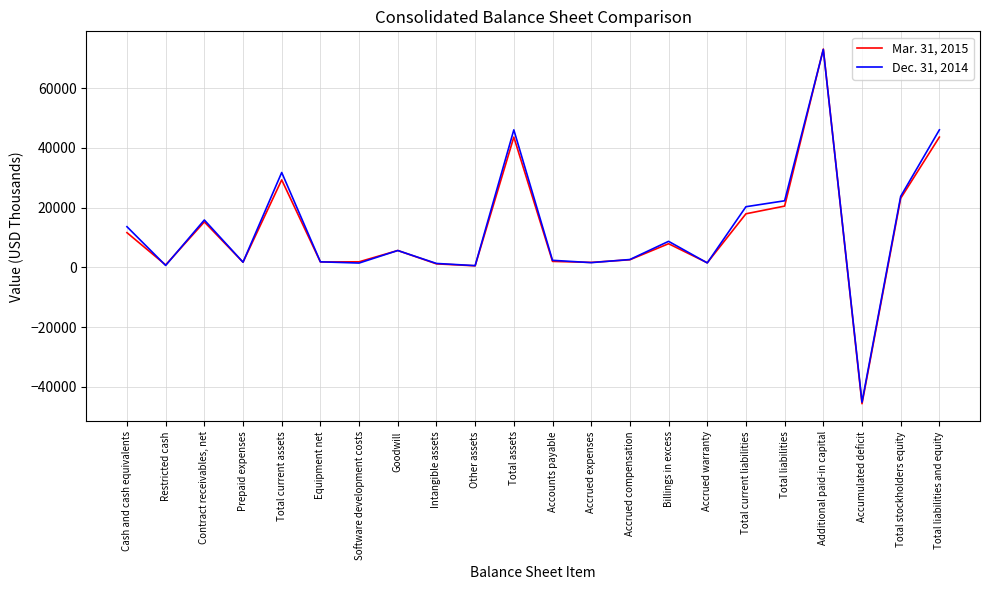

The Dec. 31, 2014 series shows 8684 at Billings in excess. True or false?

True